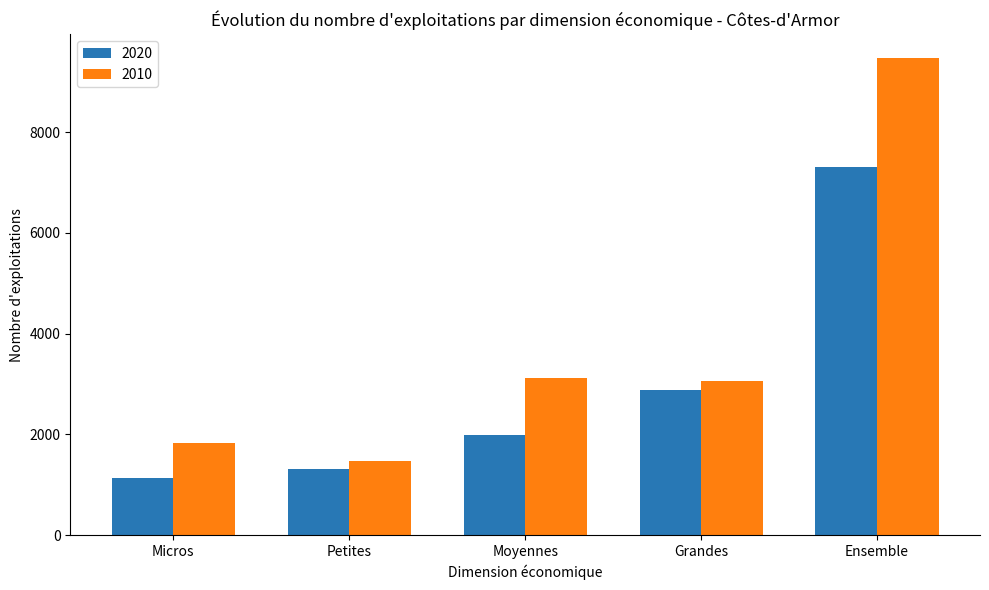

What is the difference between the second highest and second lowest values in the 2010 series?

1302